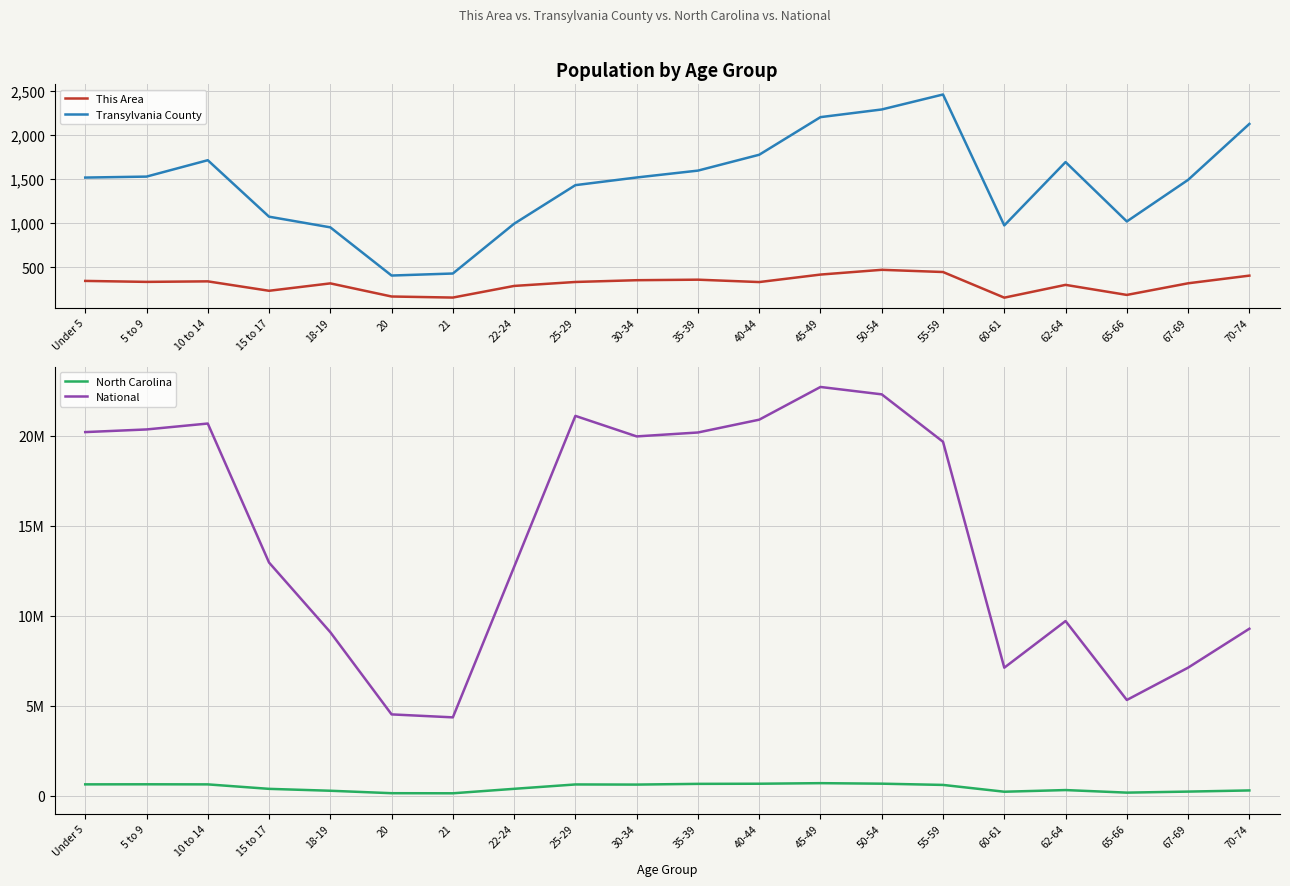

True or false: Transylvania County and National cross at least once.

False